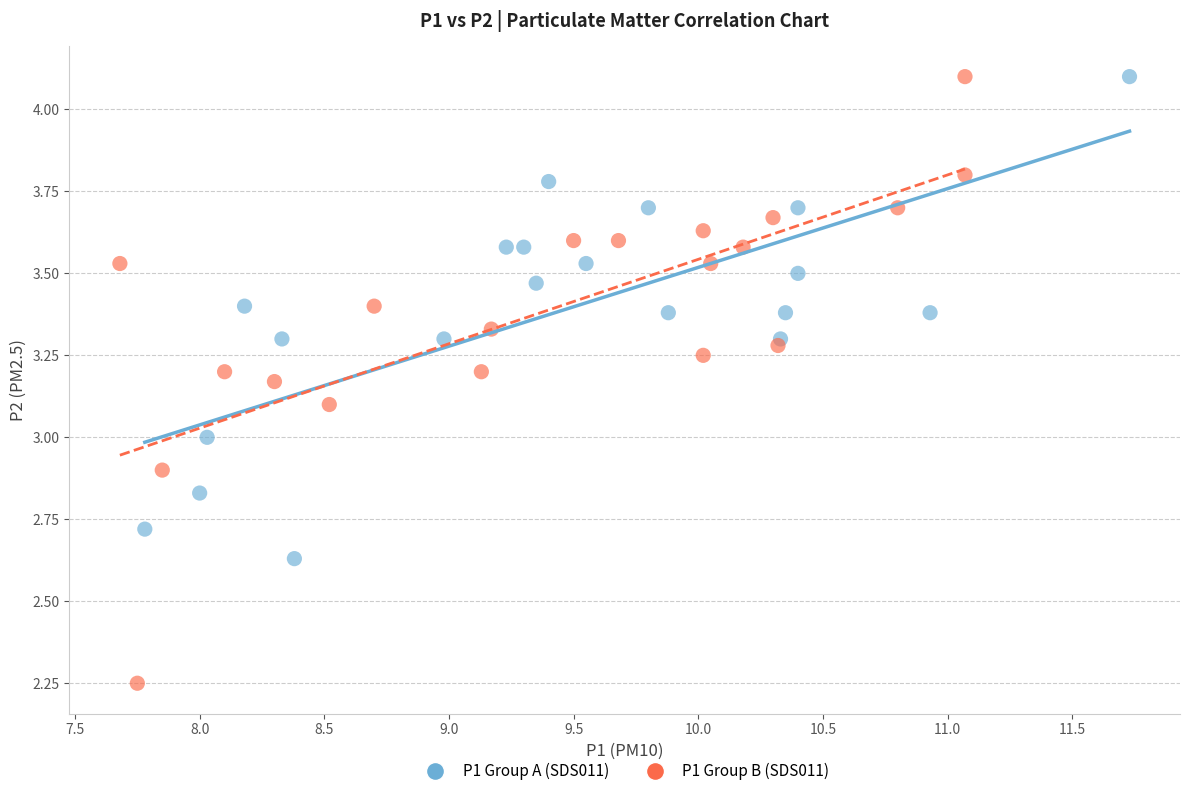

What are all the series names shown in the legend?

P1 Group A (SDS011), P1 Group B (SDS011)